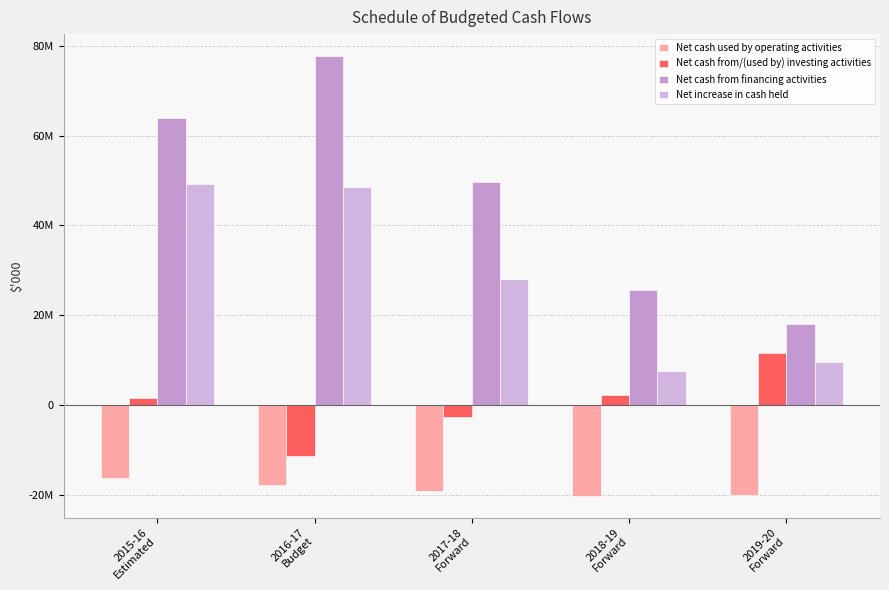

Where is Net cash from financing activities nearest to the value 47851481?

2017-18
Forward